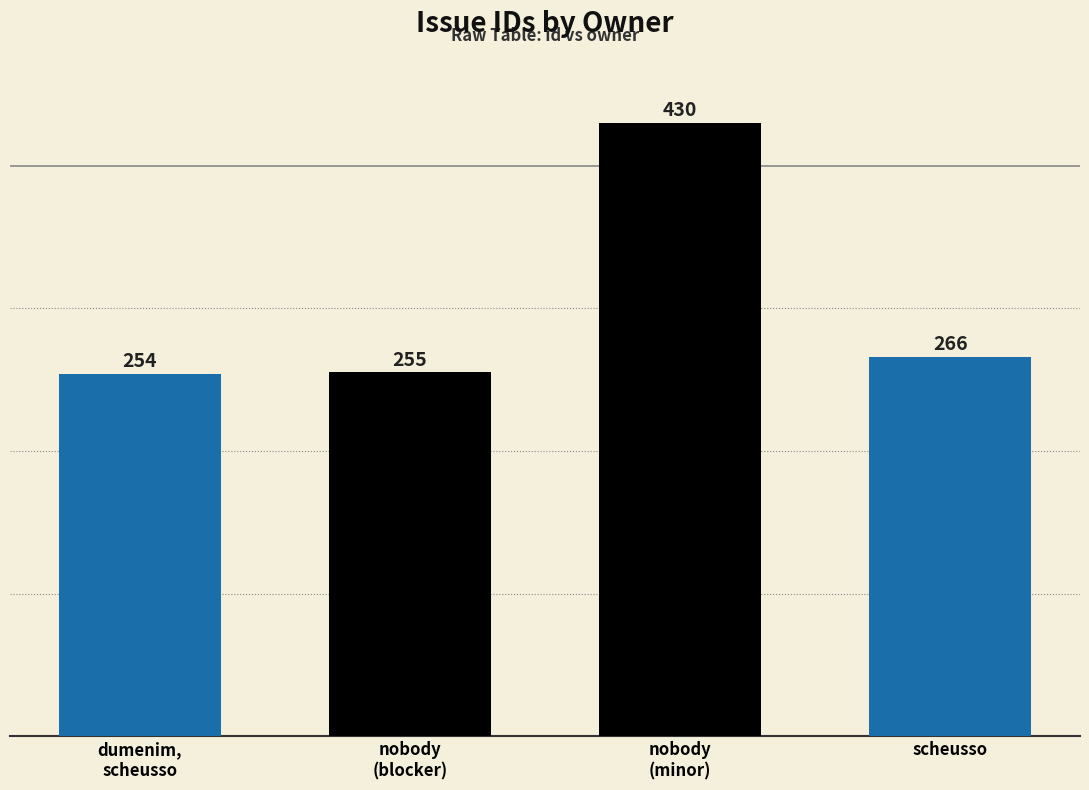

Reading right to left, what are all the values shown in this chart?

266	430	255	254